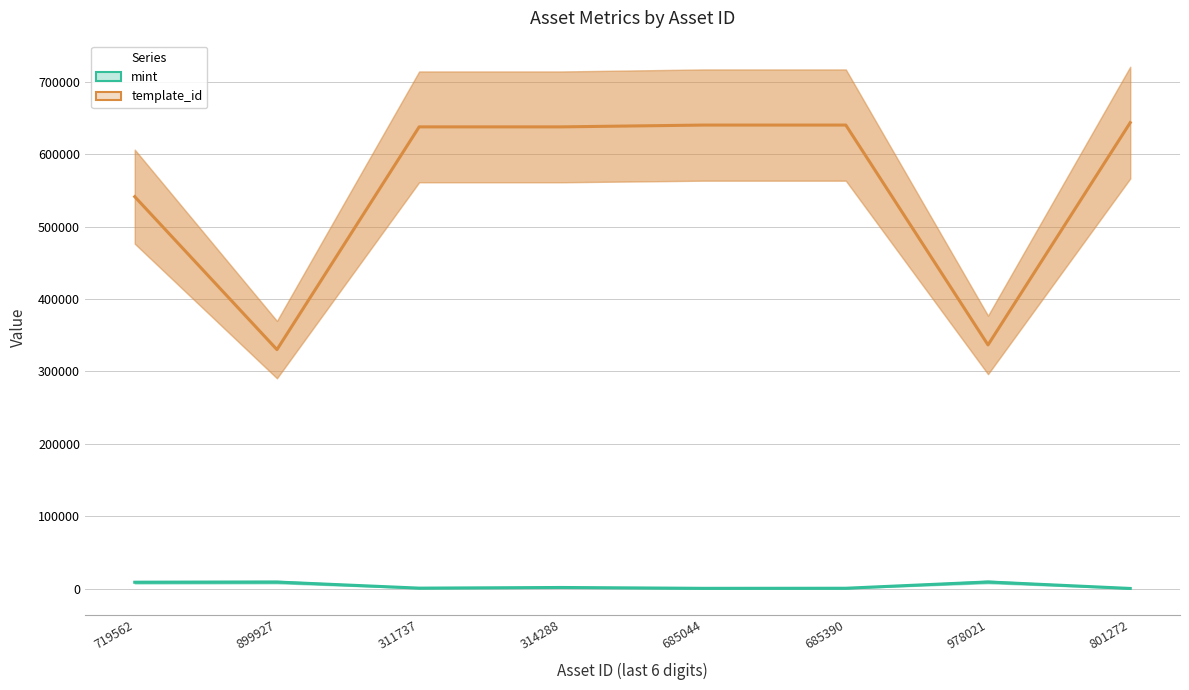

Reading left to right, what are all the values shown in this chart?

mint: 8685	8963	539	1441	268	383	9086	95
template_id: 541468	330131	637934	637934	640424	640424	336643	643753